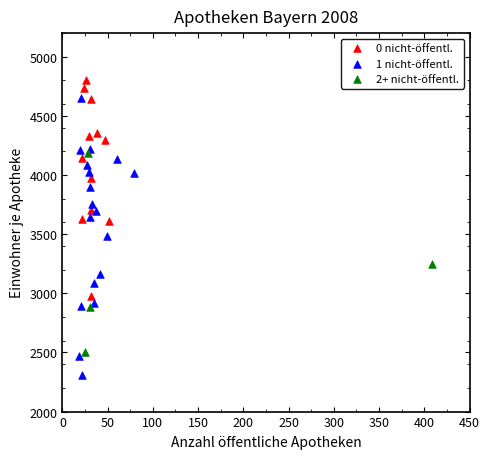

Which series contains the lowest Y value?

1 nicht-öffentl.